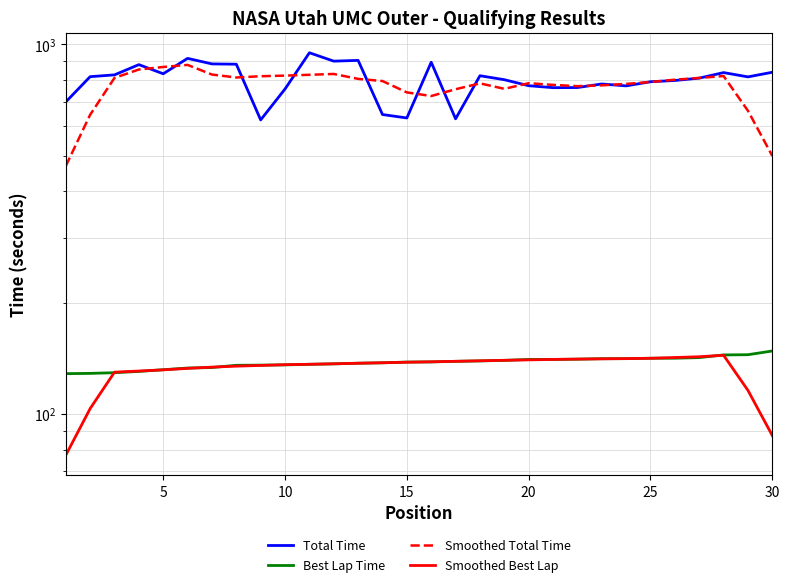

True or false: Total Time and Smoothed Best Lap cross at least once.

False